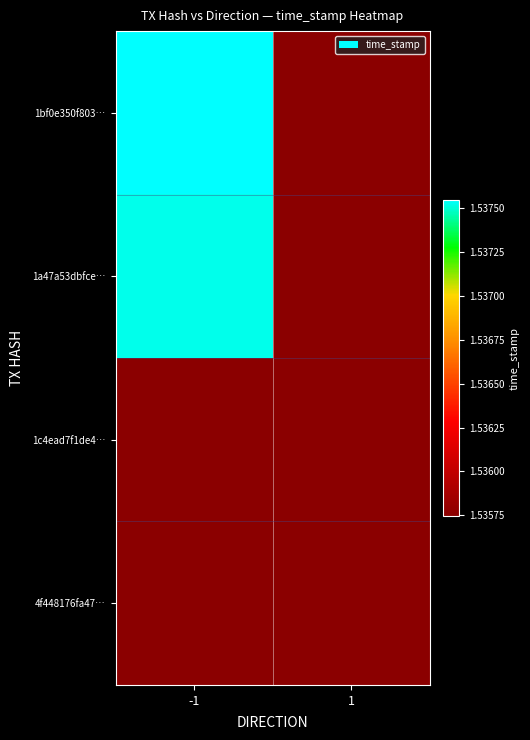

How many categories are shown in the chart?

2